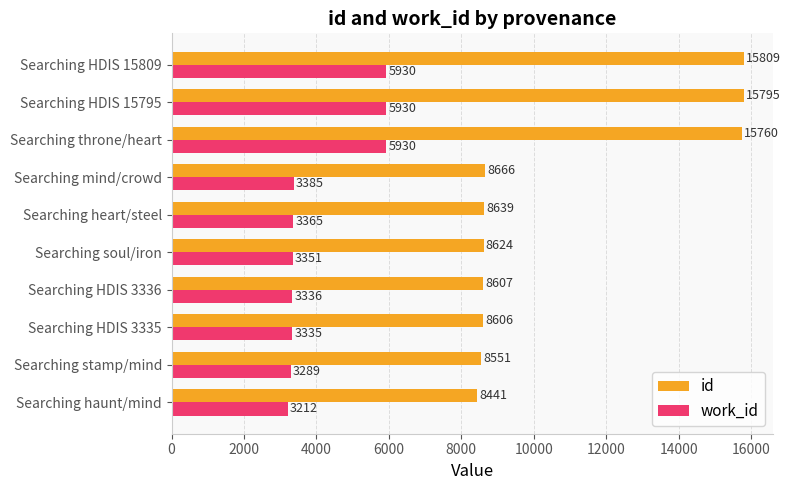

What is the difference between the second highest and second lowest values in the id series?

7244